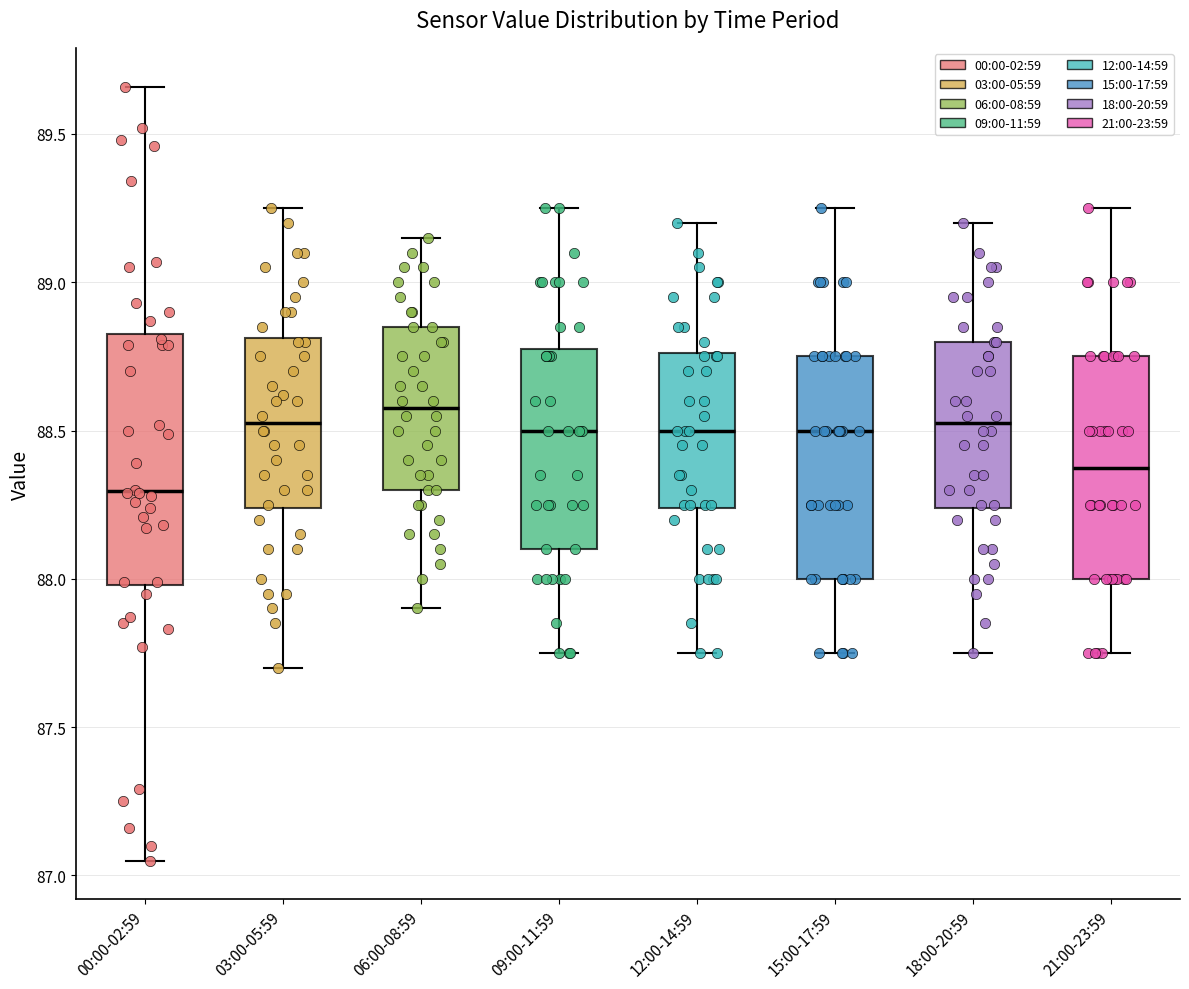

Which box is the tallest, from its lower edge to its upper edge?

00:00-02:59